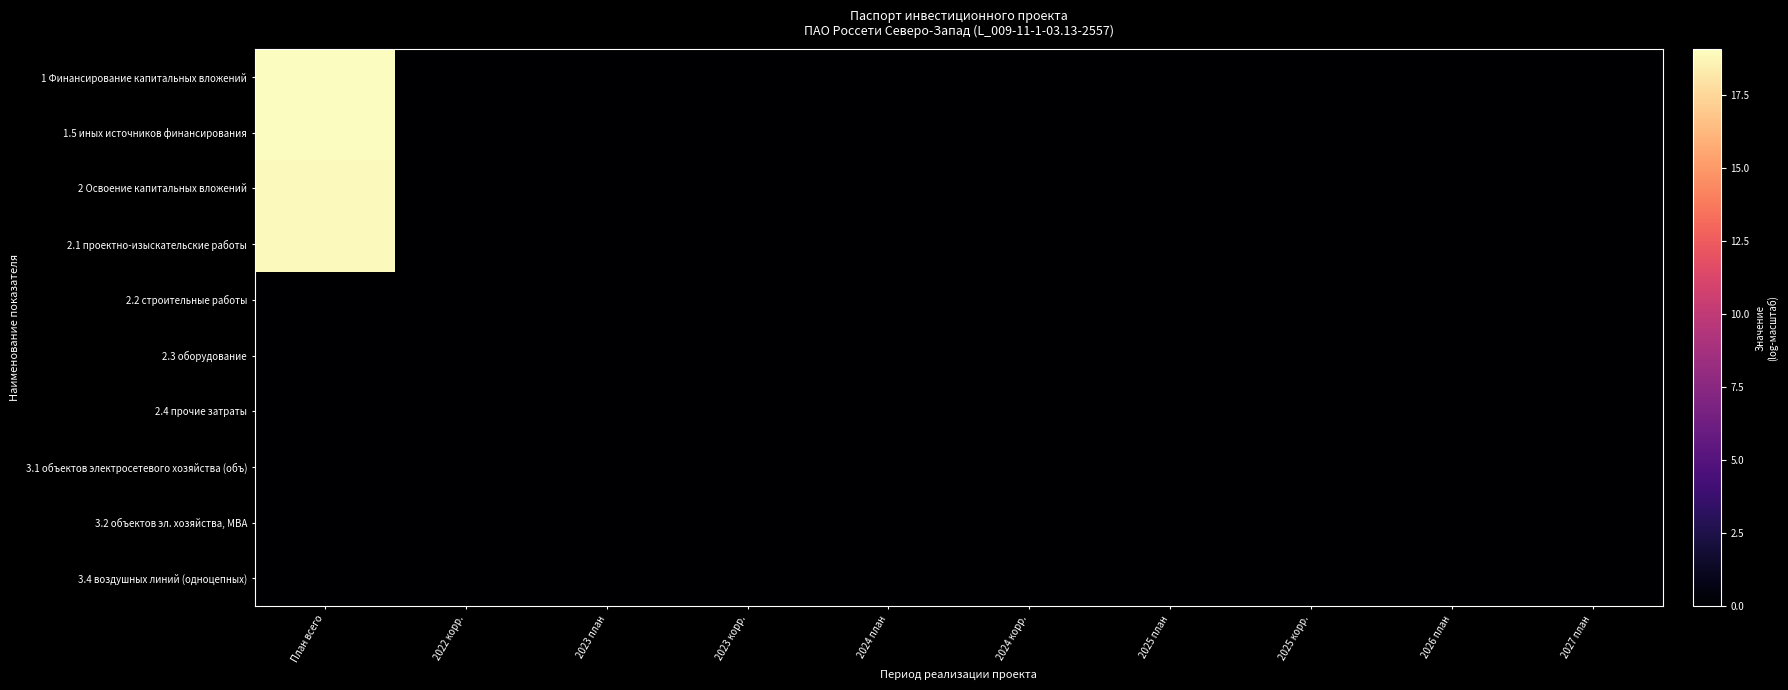

Rank the series by their maximum value, from lowest to highest.

2.2 строительные работы, 2.3 оборудование, 2.4 прочие затраты, 3.1 объектов электросетевого хозяйства (объ), 3.2 объектов эл. хозяйства, МВА, 3.4 воздушных линий (одноцепных), 2 Освоение капитальных вложений, 2.1 проектно-изыскательские работы, 1 Финансирование капитальных вложений, 1.5 иных источников финансирования